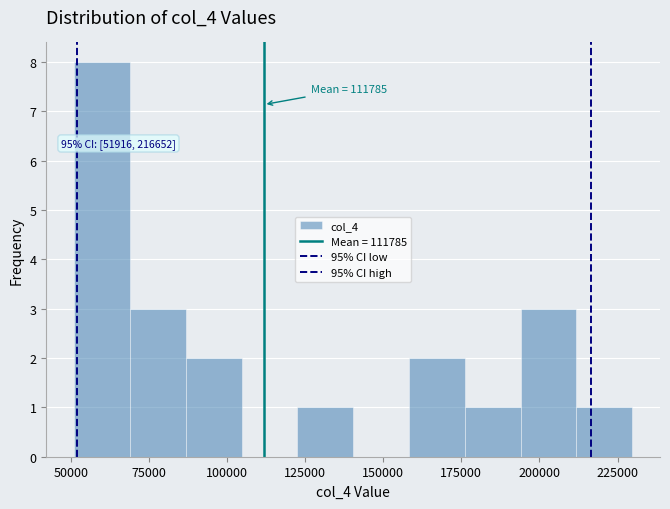

Read against the x-axis, roughly where is the centre of the tallest bar?

60000